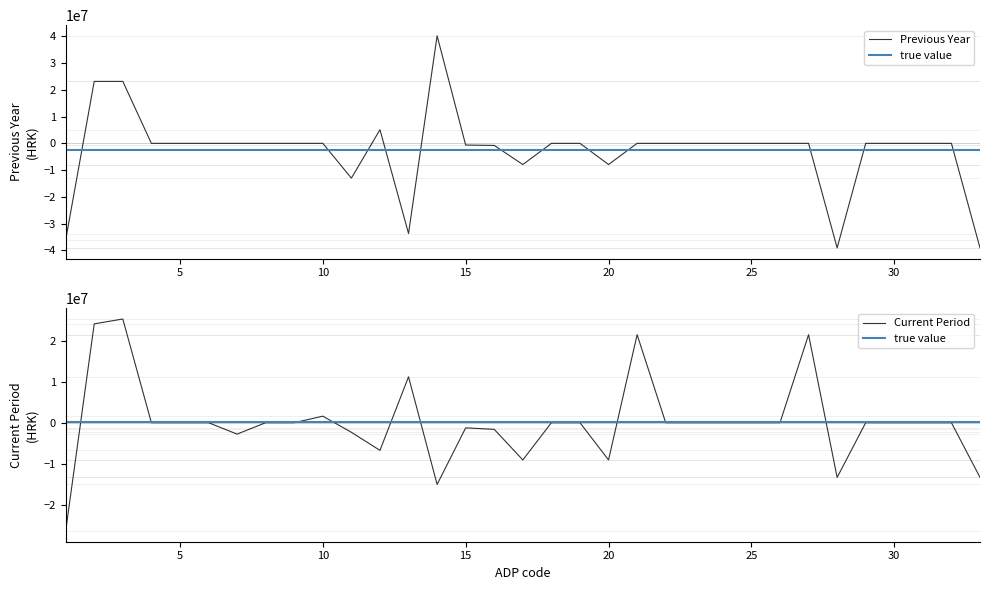

At which category does the chart reach its peak across all series?

14